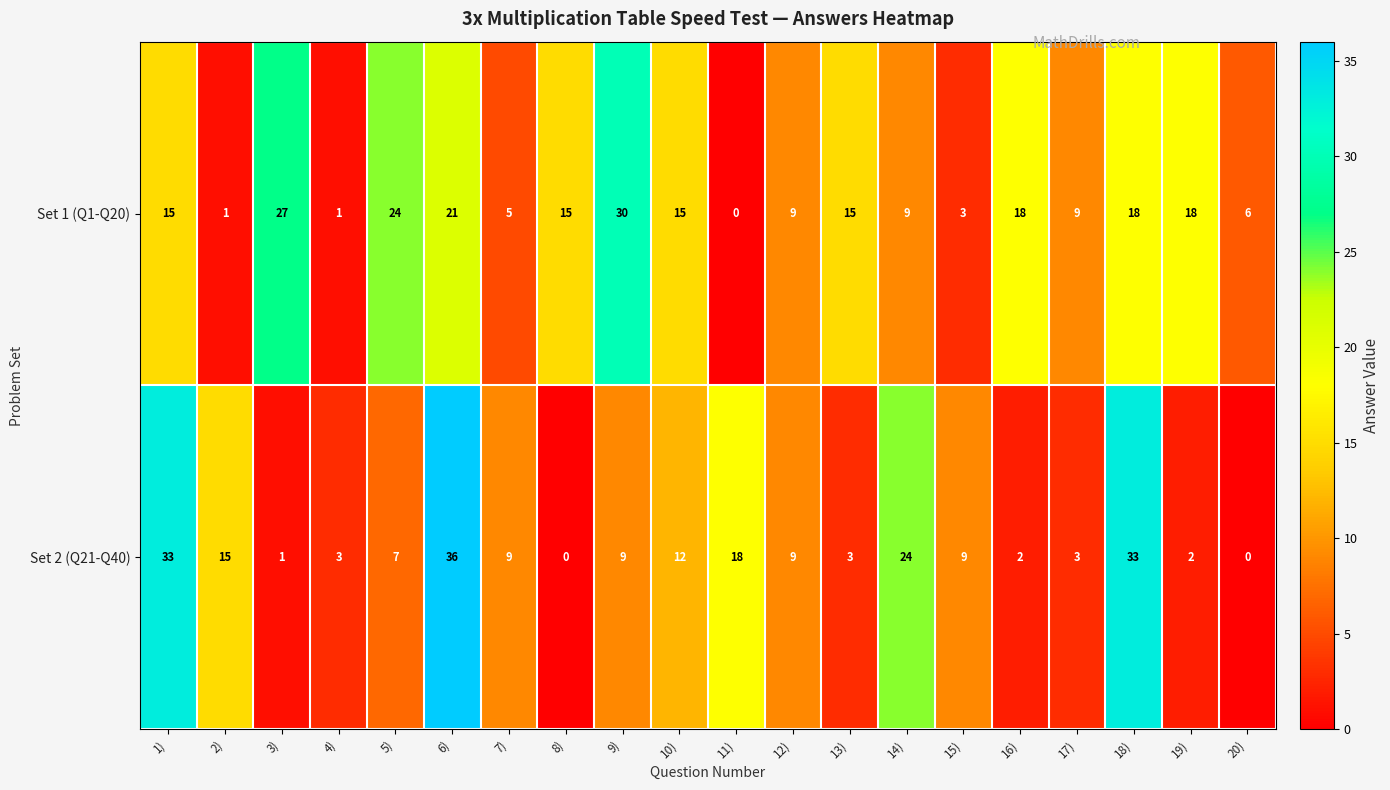

Is the value of Set 2 (Q21-Q40) at 10) greater than the value of Set 1 (Q1-Q20) at 2)?

Yes